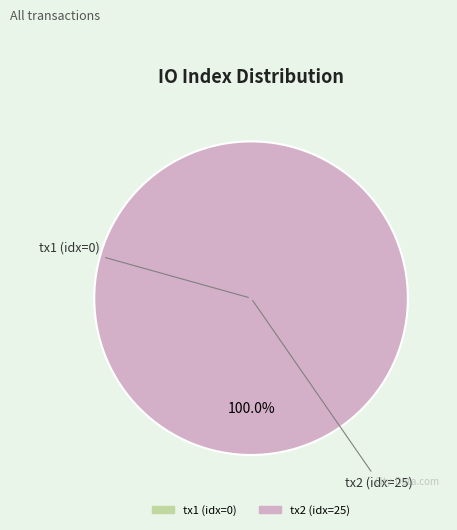

How many slices are in this pie chart?

2